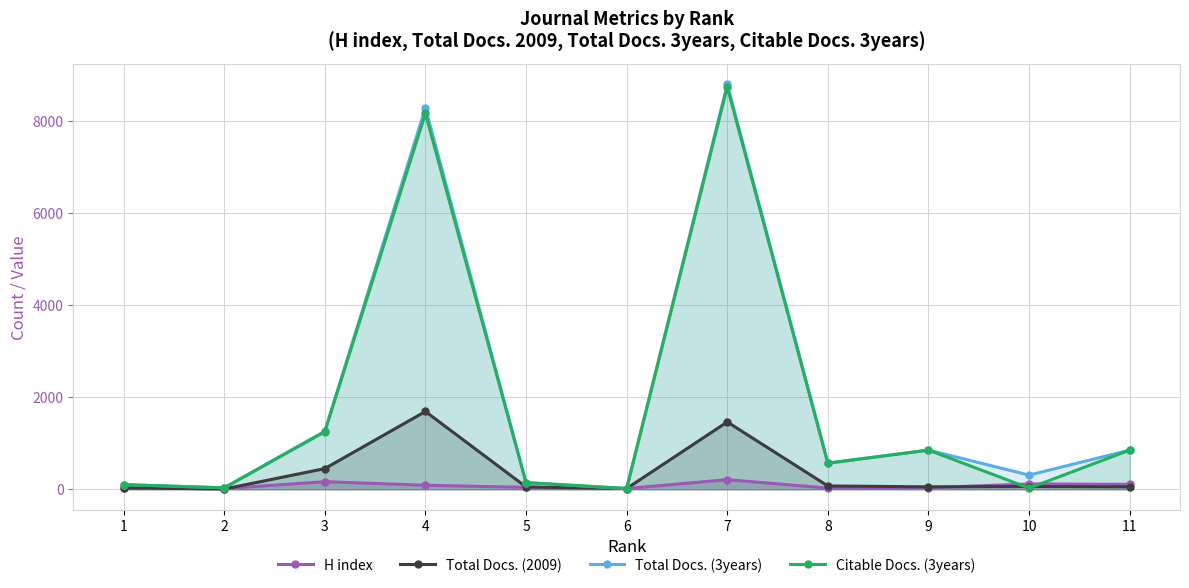

What is the greatest value displayed?

8802